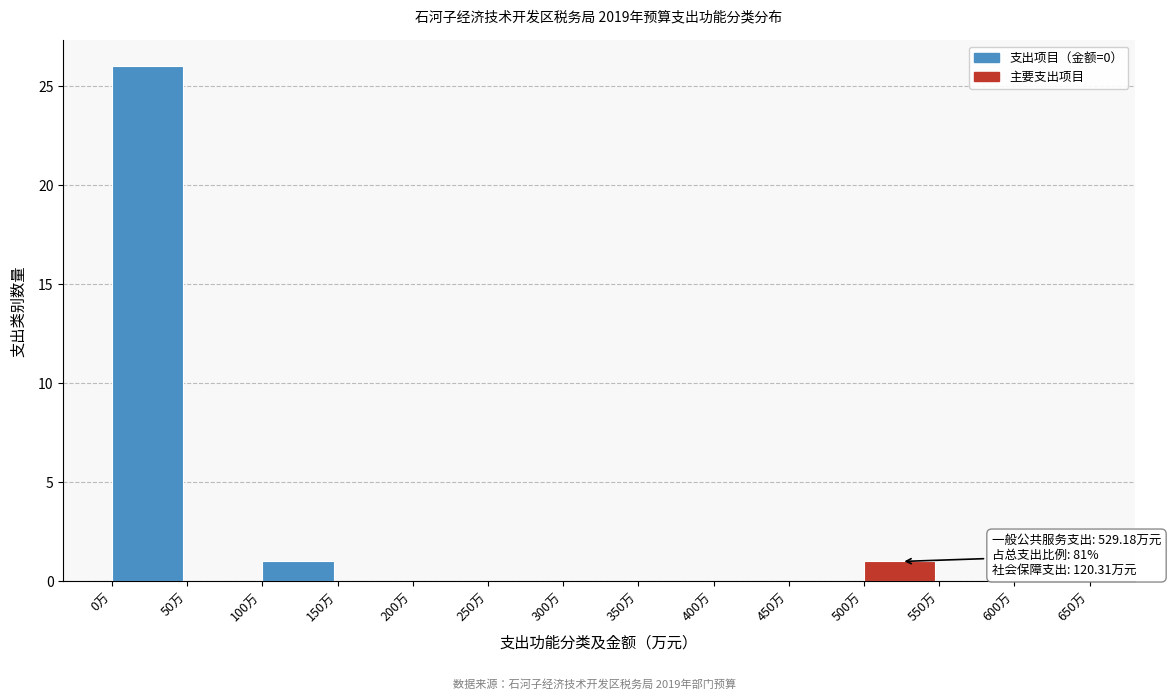

Over which range of the x-axis is the bar tallest?

0 to 50